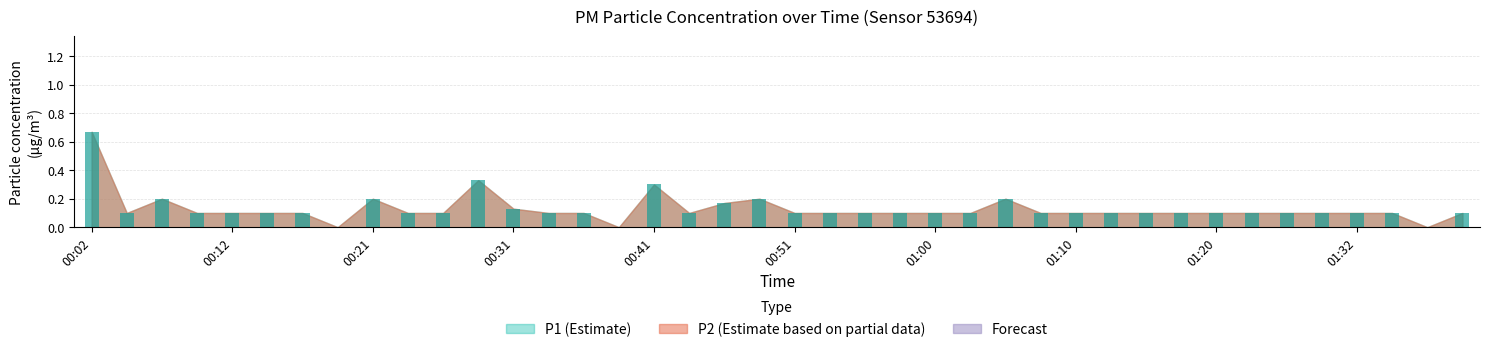

How many categories are shown in the chart?

40